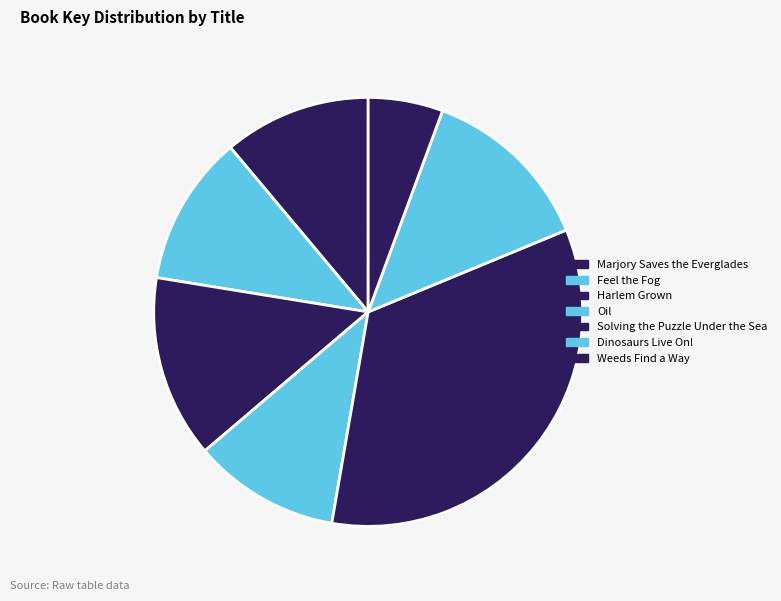

What percentage is the Dinosaurs Live On! slice, to the nearest percent?

13%